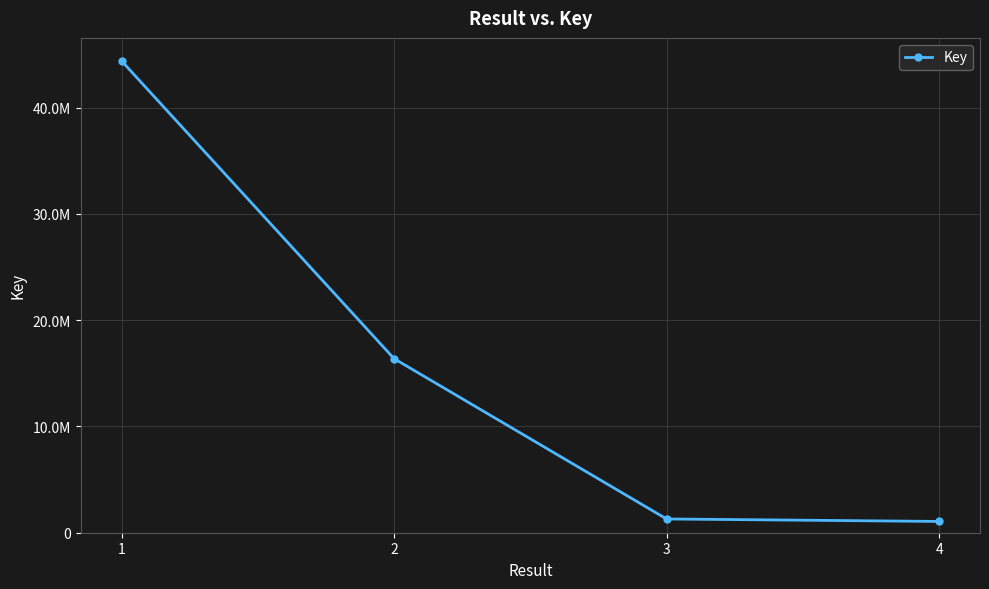

List the labels in order of value, largest first.

1, 2, 3, 4